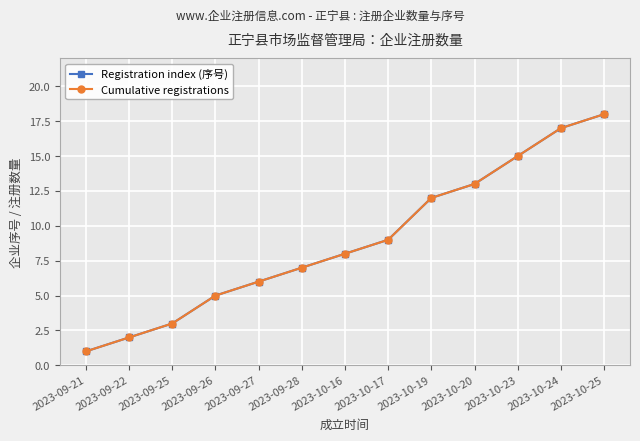

Is this an area chart (filled region under the line)?

No